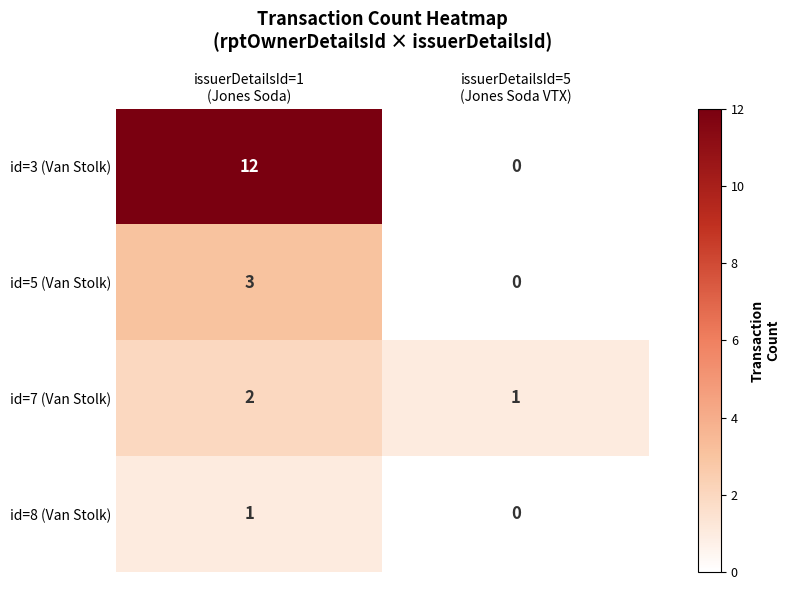

What is the greatest value displayed?

12